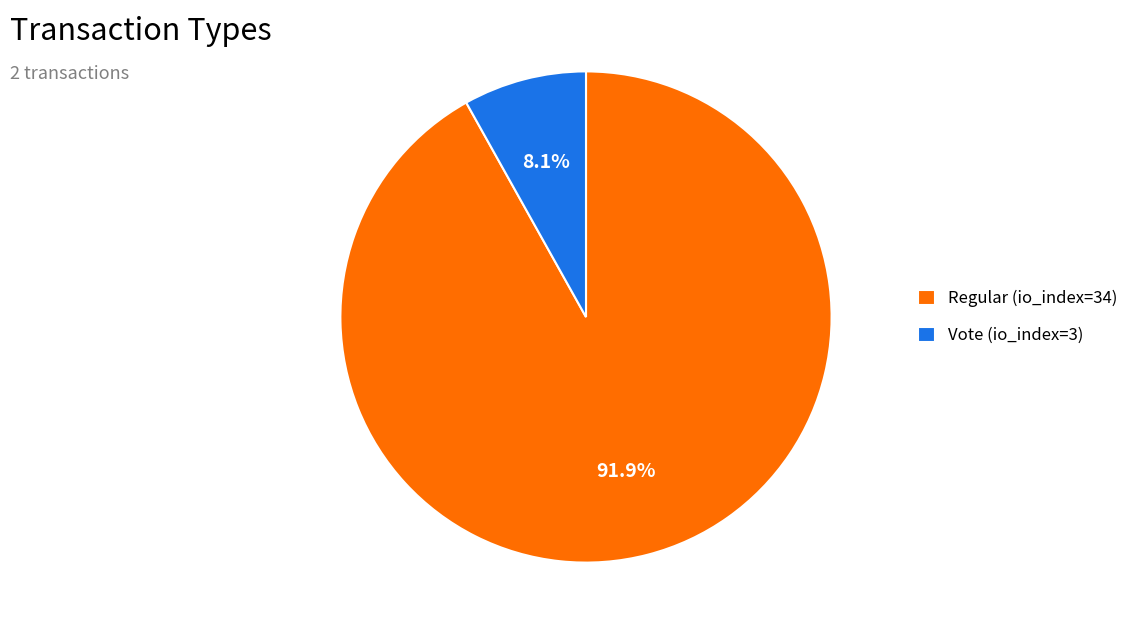

Rank the categories by value from lowest to highest.

Vote (io_index=3), Regular (io_index=34)